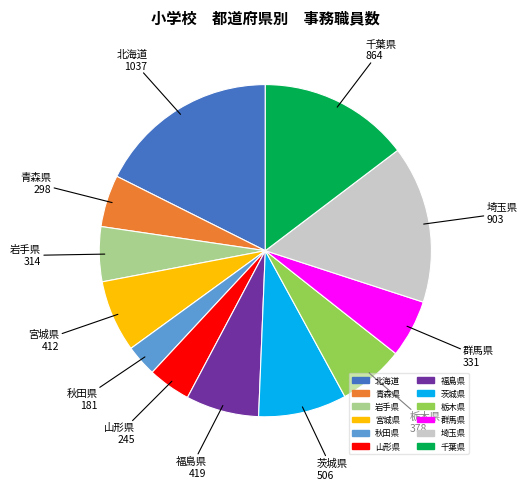

Do 福島県 and 秋田県 together represent more than half of the pie?

No